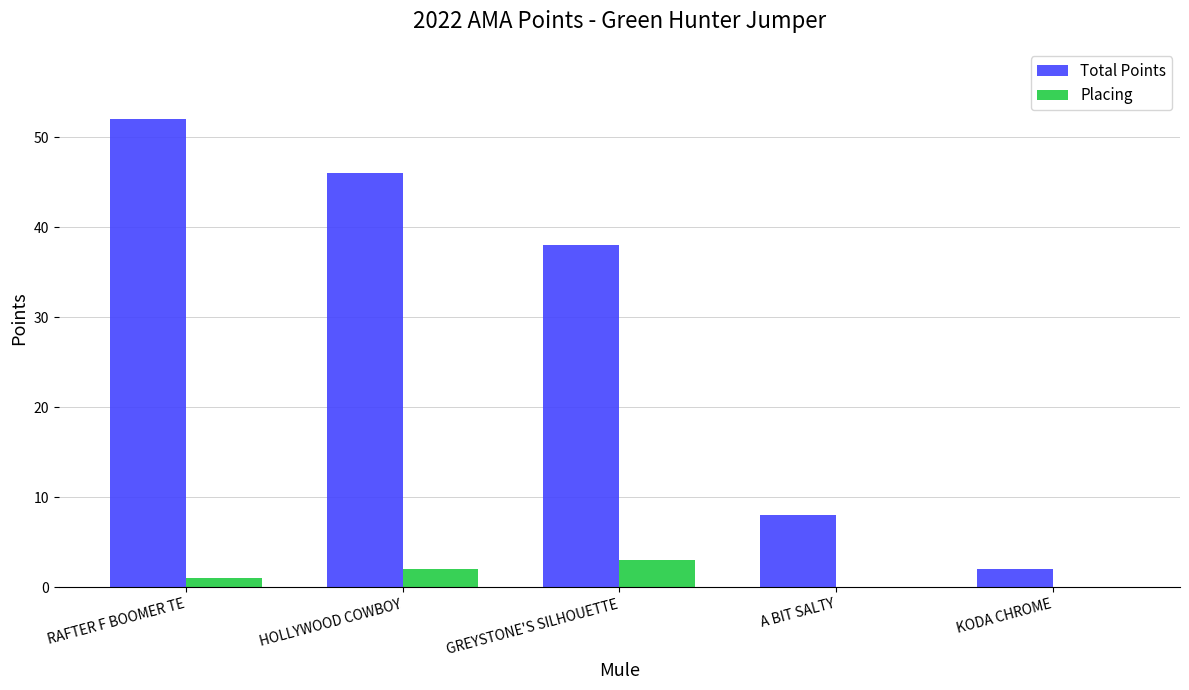

What is the sum of the Total Points values at GREYSTONE'S SILHOUETTE and A BIT SALTY?

46